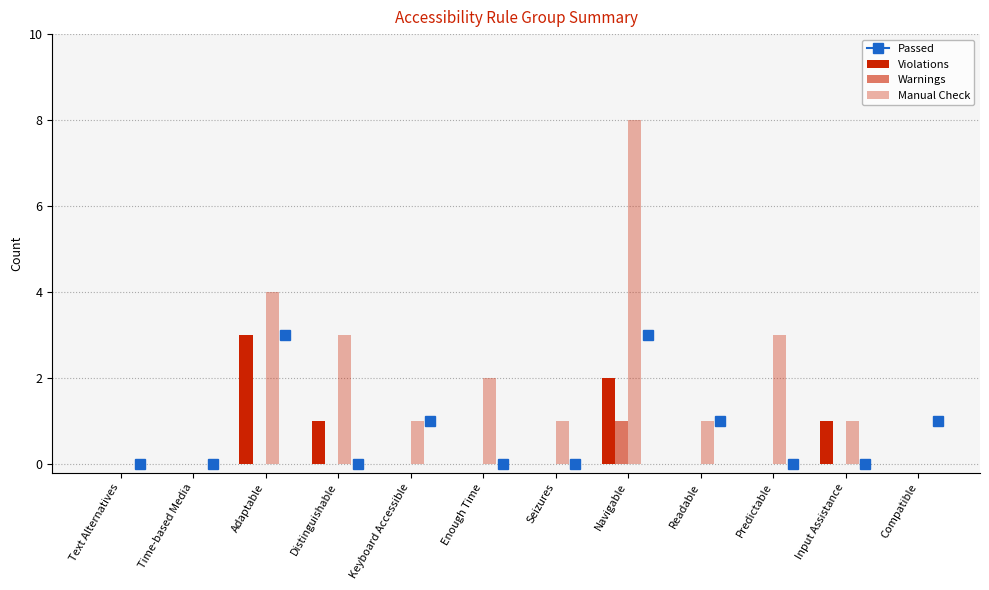

How many distinct data groups are displayed?

3